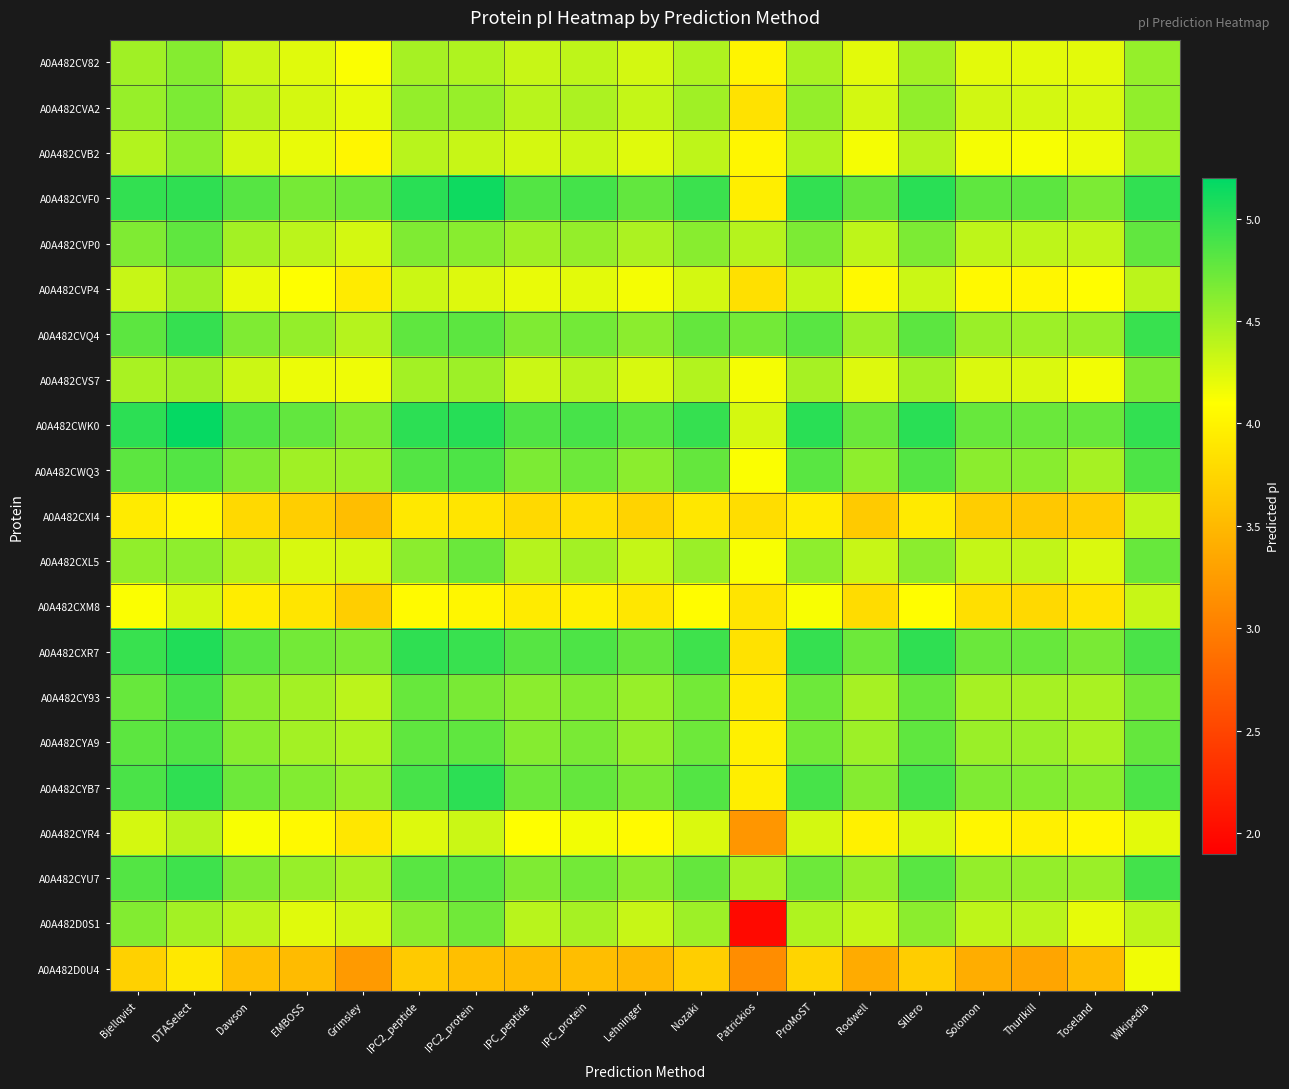

Reading right to left, what are all the values shown in this chart?

A0A482CV82: Wikipedia=4.6	Toseland=4.2	Thurlkill=4.2	Solomon=4.2	Sillero=4.5	Rodwell=4.2	ProMoST=4.5	Patrickios=4.0	Nozaki=4.4	Lehninger=4.3	IPC_protein=4.4	IPC_peptide=4.3	IPC2_protein=4.4	IPC2_peptide=4.5	Grimsley=4.1	EMBOSS=4.2	Dawson=4.3	DTASelect=4.6	Bjellqvist=4.5
A0A482CVA2: Wikipedia=4.6	Toseland=4.3	Thurlkill=4.3	Solomon=4.3	Sillero=4.6	Rodwell=4.3	ProMoST=4.6	Patrickios=3.9	Nozaki=4.5	Lehninger=4.4	IPC_protein=4.5	IPC_peptide=4.4	IPC2_protein=4.5	IPC2_peptide=4.6	Grimsley=4.2	EMBOSS=4.3	Dawson=4.4	DTASelect=4.7	Bjellqvist=4.5
A0A482CVB2: Wikipedia=4.5	Toseland=4.2	Thurlkill=4.1	Solomon=4.1	Sillero=4.4	Rodwell=4.1	ProMoST=4.4	Patrickios=4.0	Nozaki=4.4	Lehninger=4.2	IPC_protein=4.3	IPC_peptide=4.3	IPC2_protein=4.3	IPC2_peptide=4.4	Grimsley=4.0	EMBOSS=4.2	Dawson=4.3	DTASelect=4.6	Bjellqvist=4.4
A0A482CVF0: Wikipedia=5.0	Toseland=4.7	Thurlkill=4.8	Solomon=4.8	Sillero=5.0	Rodwell=4.8	ProMoST=5.0	Patrickios=4.0	Nozaki=4.9	Lehninger=4.8	IPC_protein=4.9	IPC_peptide=4.8	IPC2_protein=5.1	IPC2_peptide=5.0	Grimsley=4.7	EMBOSS=4.7	Dawson=4.8	DTASelect=5.0	Bjellqvist=5.0
A0A482CVP0: Wikipedia=4.8	Toseland=4.4	Thurlkill=4.4	Solomon=4.4	Sillero=4.7	Rodwell=4.4	ProMoST=4.7	Patrickios=4.4	Nozaki=4.6	Lehninger=4.5	IPC_protein=4.6	IPC_peptide=4.5	IPC2_protein=4.6	IPC2_peptide=4.6	Grimsley=4.3	EMBOSS=4.4	Dawson=4.5	DTASelect=4.8	Bjellqvist=4.6
A0A482CVP4: Wikipedia=4.4	Toseland=4.1	Thurlkill=4.0	Solomon=4.0	Sillero=4.3	Rodwell=4.0	ProMoST=4.4	Patrickios=3.8	Nozaki=4.3	Lehninger=4.1	IPC_protein=4.2	IPC_peptide=4.2	IPC2_protein=4.2	IPC2_peptide=4.3	Grimsley=3.9	EMBOSS=4.1	Dawson=4.2	DTASelect=4.5	Bjellqvist=4.3
A0A482CVQ4: Wikipedia=4.9	Toseland=4.5	Thurlkill=4.5	Solomon=4.5	Sillero=4.8	Rodwell=4.5	ProMoST=4.8	Patrickios=4.7	Nozaki=4.8	Lehninger=4.6	IPC_protein=4.7	IPC_peptide=4.6	IPC2_protein=4.8	IPC2_peptide=4.8	Grimsley=4.4	EMBOSS=4.6	Dawson=4.6	DTASelect=5.0	Bjellqvist=4.8
A0A482CVS7: Wikipedia=4.7	Toseland=4.2	Thurlkill=4.3	Solomon=4.3	Sillero=4.5	Rodwell=4.2	ProMoST=4.5	Patrickios=4.1	Nozaki=4.4	Lehninger=4.3	IPC_protein=4.4	IPC_peptide=4.3	IPC2_protein=4.5	IPC2_peptide=4.5	Grimsley=4.2	EMBOSS=4.2	Dawson=4.3	DTASelect=4.5	Bjellqvist=4.5
A0A482CWK0: Wikipedia=5.0	Toseland=4.7	Thurlkill=4.7	Solomon=4.7	Sillero=5.0	Rodwell=4.7	ProMoST=5.0	Patrickios=4.3	Nozaki=5.0	Lehninger=4.8	IPC_protein=4.9	IPC_peptide=4.9	IPC2_protein=5.0	IPC2_peptide=5.0	Grimsley=4.6	EMBOSS=4.8	Dawson=4.9	DTASelect=5.2	Bjellqvist=5.0
A0A482CWQ3: Wikipedia=4.9	Toseland=4.5	Thurlkill=4.6	Solomon=4.6	Sillero=4.8	Rodwell=4.6	ProMoST=4.8	Patrickios=4.1	Nozaki=4.8	Lehninger=4.6	IPC_protein=4.7	IPC_peptide=4.7	IPC2_protein=4.9	IPC2_peptide=4.8	Grimsley=4.5	EMBOSS=4.5	Dawson=4.6	DTASelect=4.8	Bjellqvist=4.8
A0A482CXI4: Wikipedia=4.4	Toseland=3.7	Thurlkill=3.6	Solomon=3.7	Sillero=3.9	Rodwell=3.6	ProMoST=3.9	Patrickios=3.8	Nozaki=3.9	Lehninger=3.7	IPC_protein=3.8	IPC_peptide=3.8	IPC2_protein=3.9	IPC2_peptide=3.9	Grimsley=3.5	EMBOSS=3.7	Dawson=3.8	DTASelect=4.0	Bjellqvist=3.9
A0A482CXL5: Wikipedia=4.8	Toseland=4.3	Thurlkill=4.4	Solomon=4.4	Sillero=4.6	Rodwell=4.3	ProMoST=4.6	Patrickios=4.1	Nozaki=4.5	Lehninger=4.4	IPC_protein=4.5	IPC_peptide=4.4	IPC2_protein=4.7	IPC2_peptide=4.6	Grimsley=4.3	EMBOSS=4.3	Dawson=4.4	DTASelect=4.6	Bjellqvist=4.6
A0A482CXM8: Wikipedia=4.3	Toseland=3.9	Thurlkill=3.8	Solomon=3.8	Sillero=4.1	Rodwell=3.8	ProMoST=4.1	Patrickios=3.9	Nozaki=4.1	Lehninger=3.9	IPC_protein=4.0	IPC_peptide=3.9	IPC2_protein=4.0	IPC2_peptide=4.1	Grimsley=3.7	EMBOSS=3.9	Dawson=3.9	DTASelect=4.3	Bjellqvist=4.1
A0A482CXR7: Wikipedia=4.9	Toseland=4.7	Thurlkill=4.7	Solomon=4.7	Sillero=5.0	Rodwell=4.7	ProMoST=5.0	Patrickios=3.9	Nozaki=4.9	Lehninger=4.8	IPC_protein=4.9	IPC_peptide=4.8	IPC2_protein=5.0	IPC2_peptide=5.0	Grimsley=4.7	EMBOSS=4.7	Dawson=4.8	DTASelect=5.1	Bjellqvist=5.0
A0A482CY93: Wikipedia=4.7	Toseland=4.5	Thurlkill=4.5	Solomon=4.5	Sillero=4.7	Rodwell=4.5	ProMoST=4.7	Patrickios=3.9	Nozaki=4.7	Lehninger=4.5	IPC_protein=4.6	IPC_peptide=4.6	IPC2_protein=4.7	IPC2_peptide=4.7	Grimsley=4.4	EMBOSS=4.5	Dawson=4.6	DTASelect=4.9	Bjellqvist=4.7
A0A482CYA9: Wikipedia=4.8	Toseland=4.5	Thurlkill=4.5	Solomon=4.5	Sillero=4.8	Rodwell=4.5	ProMoST=4.7	Patrickios=4.0	Nozaki=4.7	Lehninger=4.6	IPC_protein=4.7	IPC_peptide=4.6	IPC2_protein=4.8	IPC2_peptide=4.8	Grimsley=4.4	EMBOSS=4.5	Dawson=4.6	DTASelect=4.9	Bjellqvist=4.8
A0A482CYB7: Wikipedia=4.9	Toseland=4.6	Thurlkill=4.6	Solomon=4.6	Sillero=4.9	Rodwell=4.6	ProMoST=4.9	Patrickios=4.0	Nozaki=4.8	Lehninger=4.7	IPC_protein=4.8	IPC_peptide=4.7	IPC2_protein=5.0	IPC2_peptide=4.9	Grimsley=4.5	EMBOSS=4.6	Dawson=4.7	DTASelect=5.0	Bjellqvist=4.9
A0A482CYR4: Wikipedia=4.2	Toseland=4.0	Thurlkill=4.0	Solomon=4.0	Sillero=4.3	Rodwell=4.0	ProMoST=4.3	Patrickios=3.2	Nozaki=4.3	Lehninger=4.1	IPC_protein=4.2	IPC_peptide=4.1	IPC2_protein=4.3	IPC2_peptide=4.2	Grimsley=3.9	EMBOSS=4.0	Dawson=4.1	DTASelect=4.4	Bjellqvist=4.3
A0A482CYU7: Wikipedia=4.9	Toseland=4.5	Thurlkill=4.6	Solomon=4.6	Sillero=4.8	Rodwell=4.5	ProMoST=4.7	Patrickios=4.5	Nozaki=4.8	Lehninger=4.6	IPC_protein=4.7	IPC_peptide=4.6	IPC2_protein=4.8	IPC2_peptide=4.8	Grimsley=4.5	EMBOSS=4.5	Dawson=4.6	DTASelect=4.9	Bjellqvist=4.8
A0A482D0S1: Wikipedia=4.4	Toseland=4.2	Thurlkill=4.4	Solomon=4.4	Sillero=4.6	Rodwell=4.4	ProMoST=4.4	Patrickios=2.0	Nozaki=4.5	Lehninger=4.3	IPC_protein=4.5	IPC_peptide=4.4	IPC2_protein=4.7	IPC2_peptide=4.6	Grimsley=4.3	EMBOSS=4.2	Dawson=4.4	DTASelect=4.5	Bjellqvist=4.6
A0A482D0U4: Wikipedia=4.2	Toseland=3.5	Thurlkill=3.3	Solomon=3.4	Sillero=3.7	Rodwell=3.4	ProMoST=3.7	Patrickios=3.1	Nozaki=3.7	Lehninger=3.5	IPC_protein=3.5	IPC_peptide=3.5	IPC2_protein=3.6	IPC2_peptide=3.6	Grimsley=3.2	EMBOSS=3.5	Dawson=3.6	DTASelect=3.9	Bjellqvist=3.7